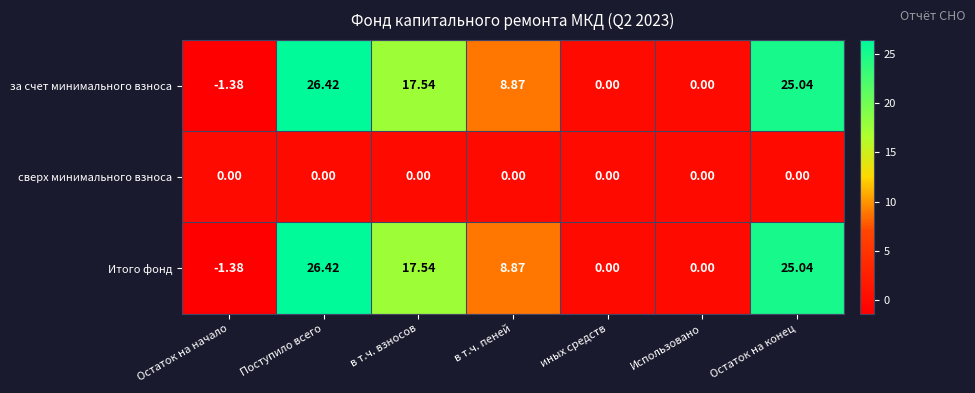

At which category is the sum across all series the highest?

Поступило всего